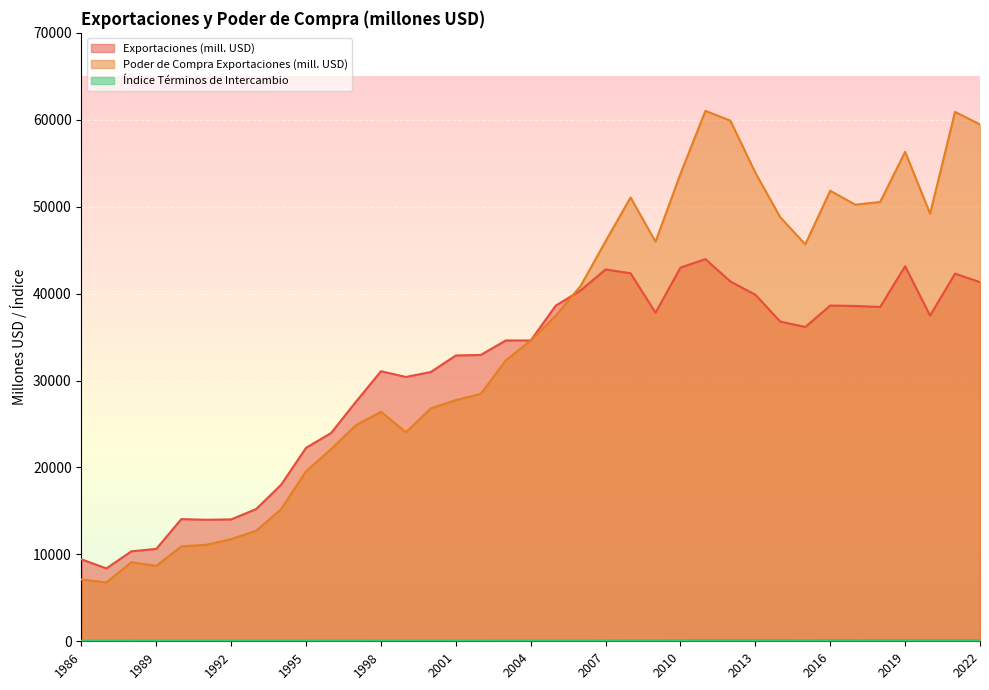

Is the value of exportaciones_millones_dolares at 2010 greater than the value of indice_terminos_intercambio at 2002?

Yes